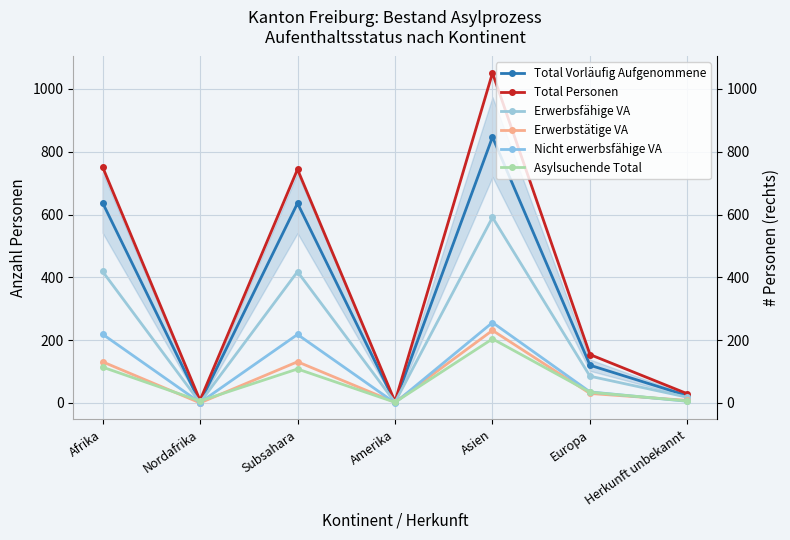

How many data points does each series have?

7